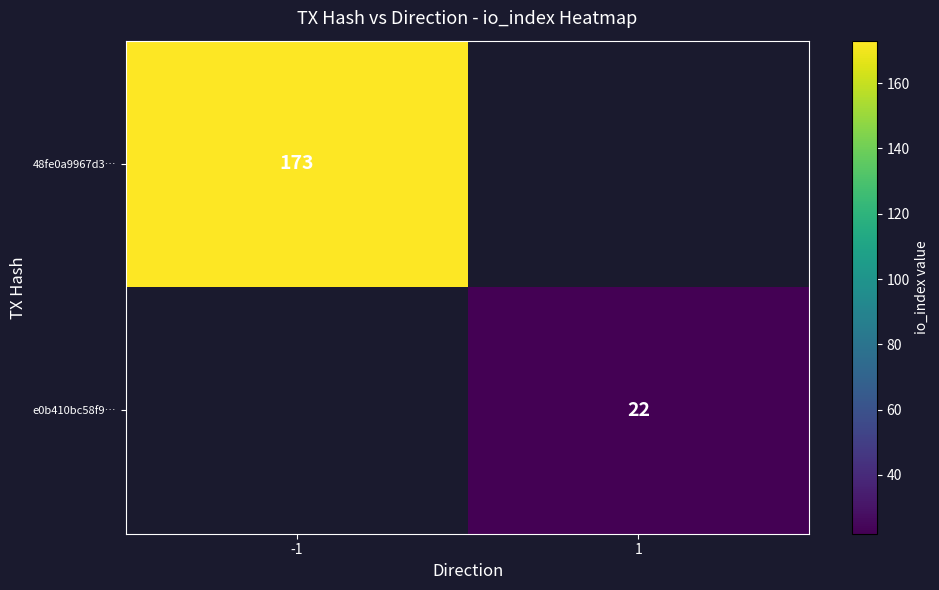

Is it true that 48fe0a9967d3… equals 113 at -1?

False